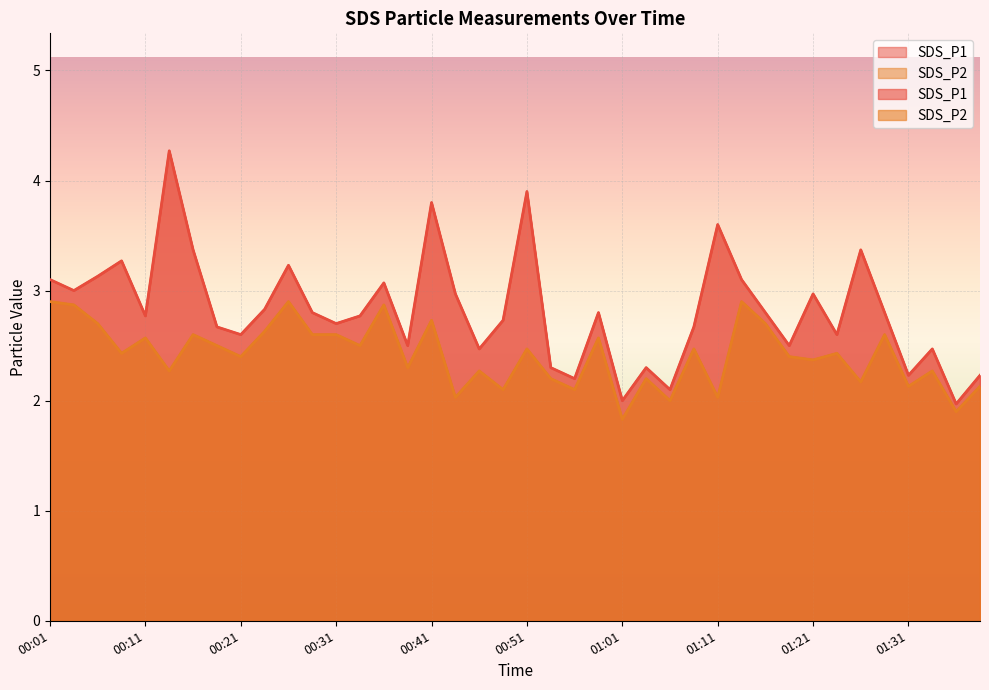

What position from the right is 00:26?

30